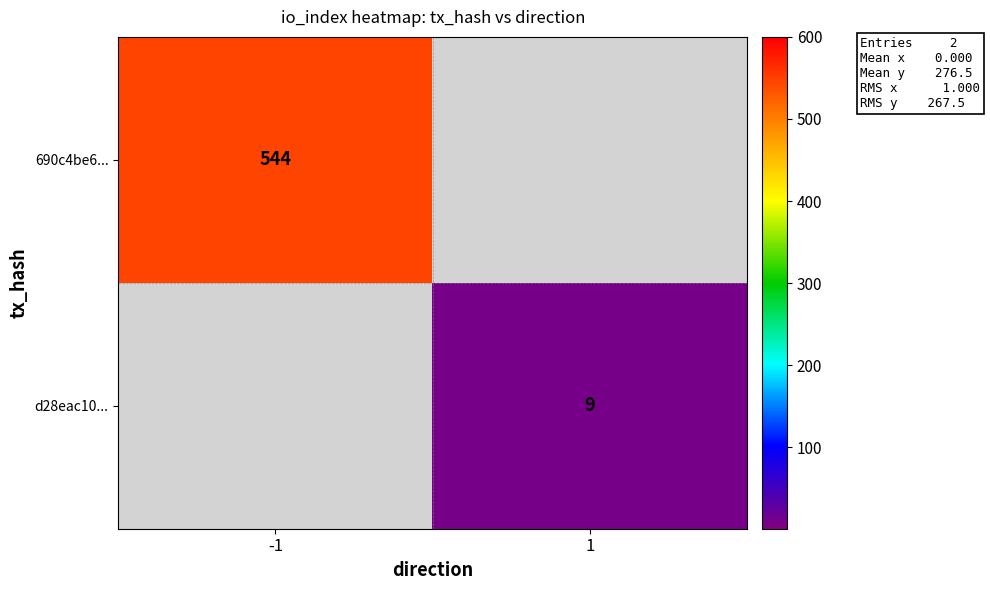

True or false: 690c4be6... has a value of 364 at -1.

False